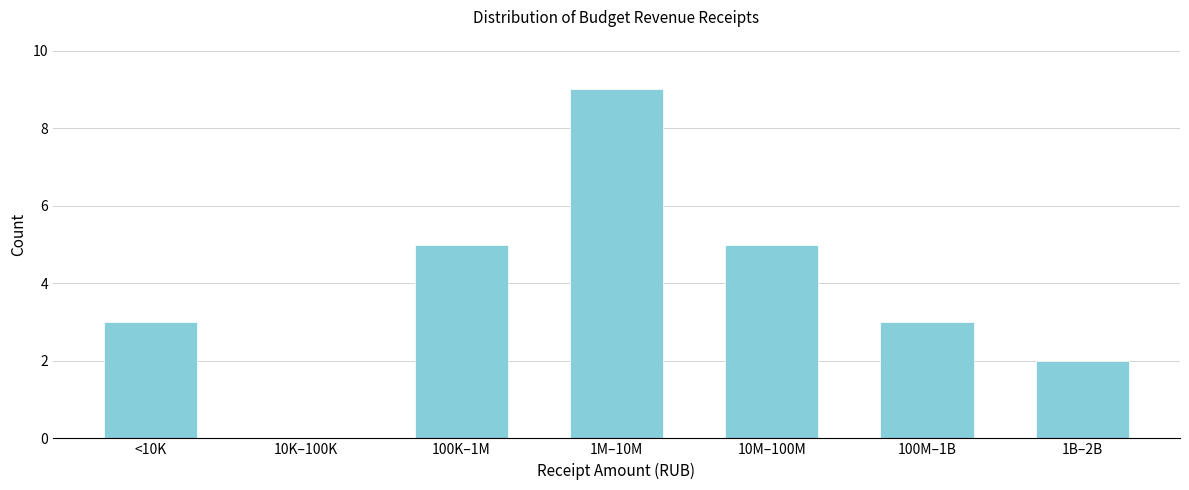

Reading right to left, transcribe all the data shown in this chart.

1B–2B=2	100M–1B=3	10M–100M=5	1M–10M=9	100K–1M=5	10K–100K=0	<10K=3